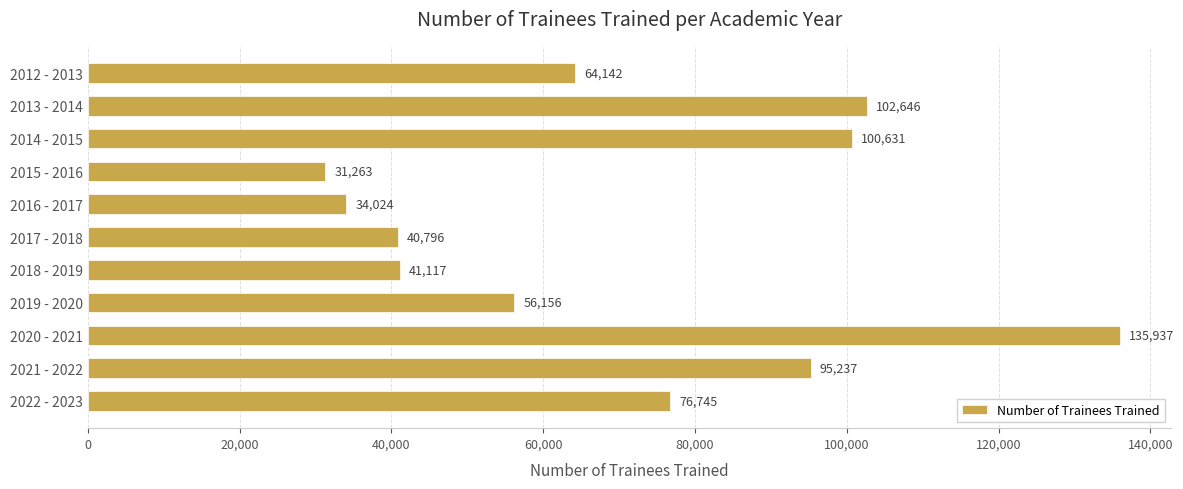

True or false: the data shows 31263 at 2015 - 2016.

True